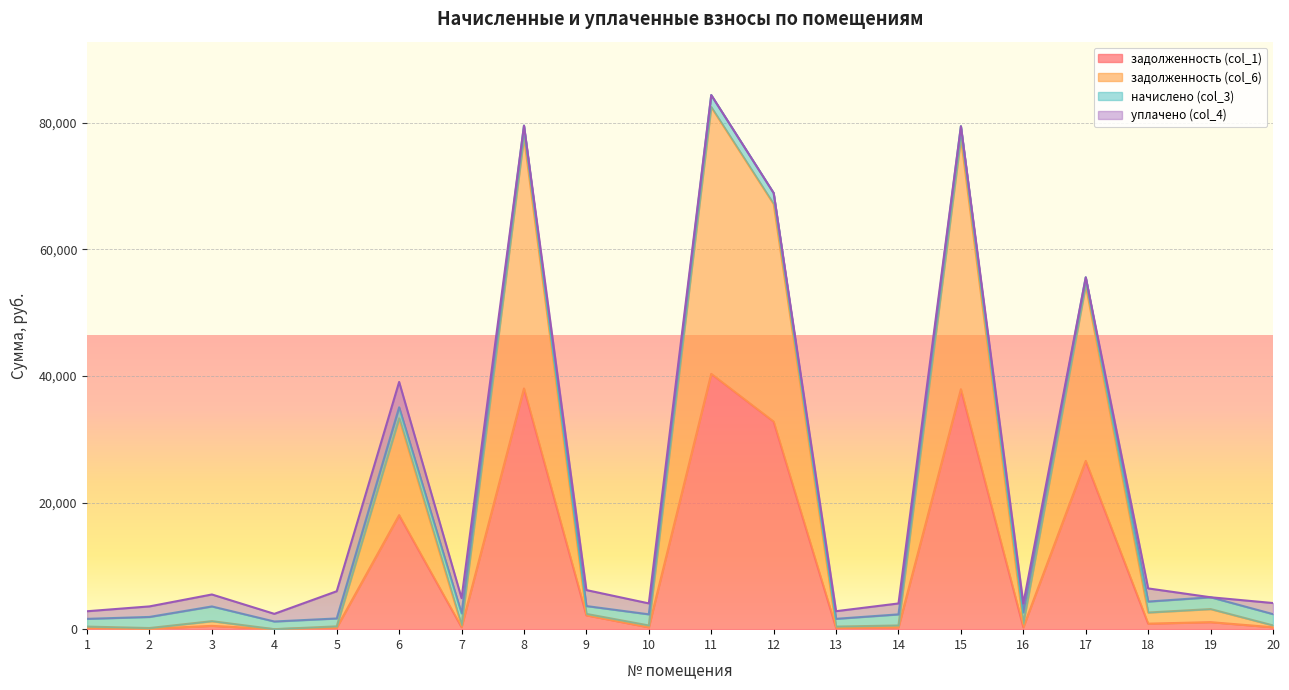

What value does the задолженность (col_1) series have at 6?

18019.6